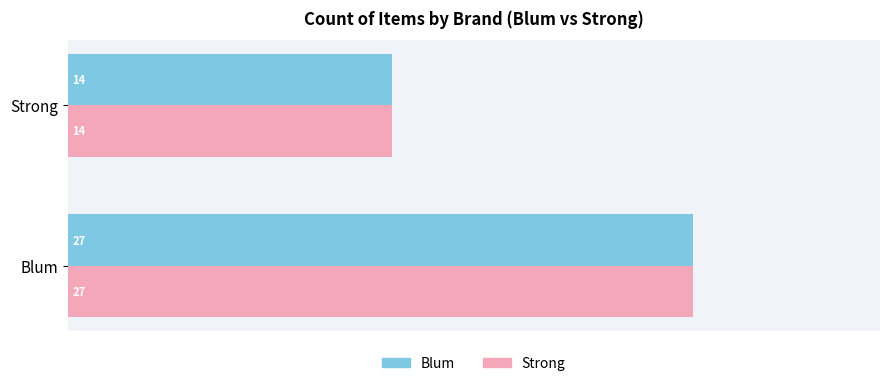

How many distinct data groups are displayed?

2